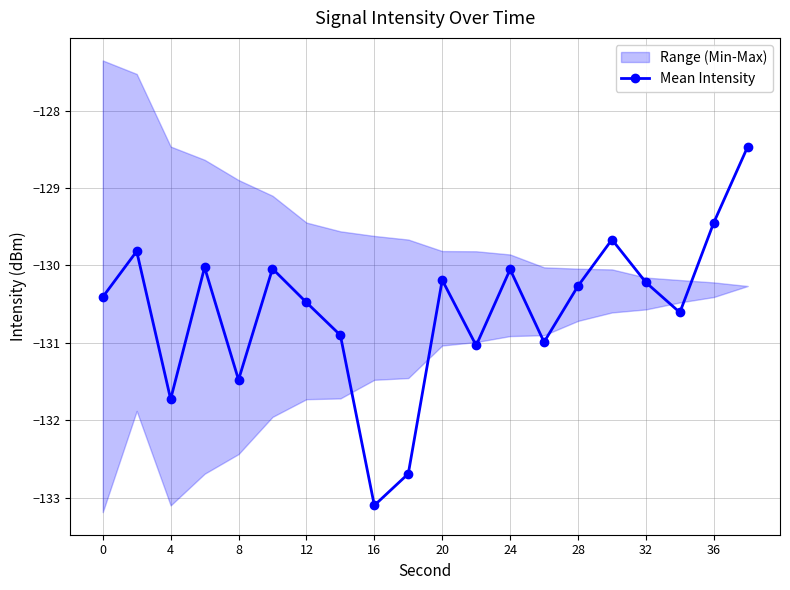

What is the value of the 4th point from the left?

-130.0